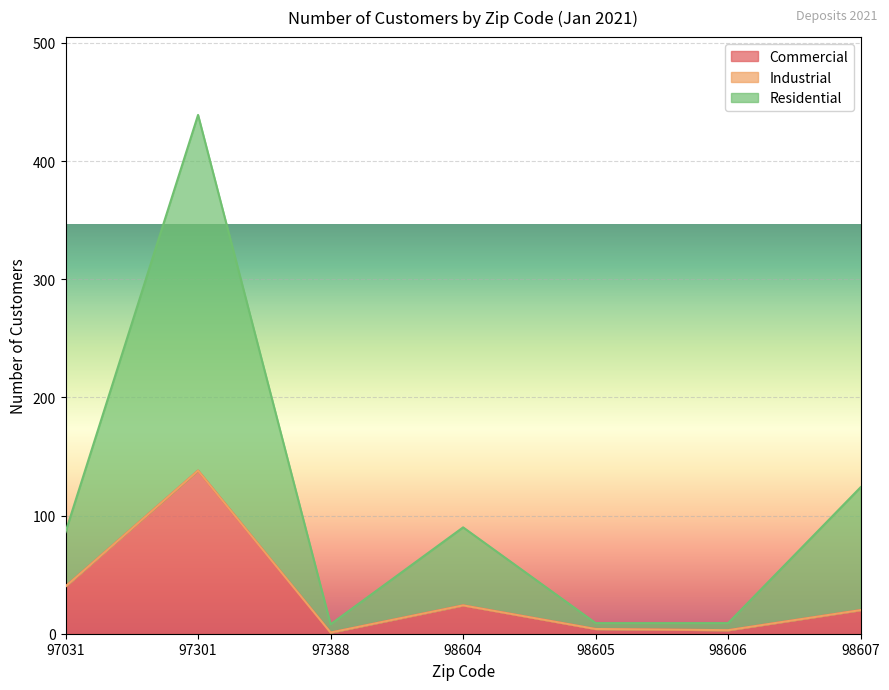

What is the minimum value shown in the chart?

1